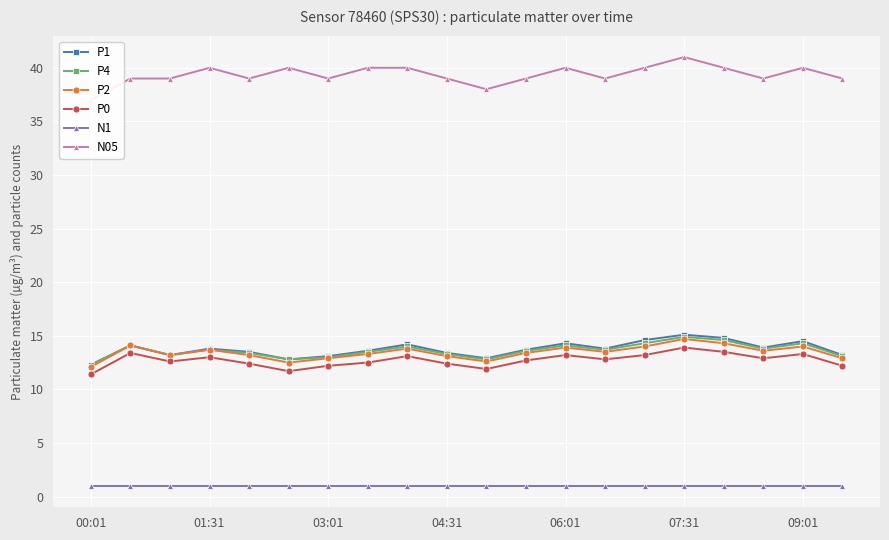

True or false: P0 and N1 intersect in this chart.

False